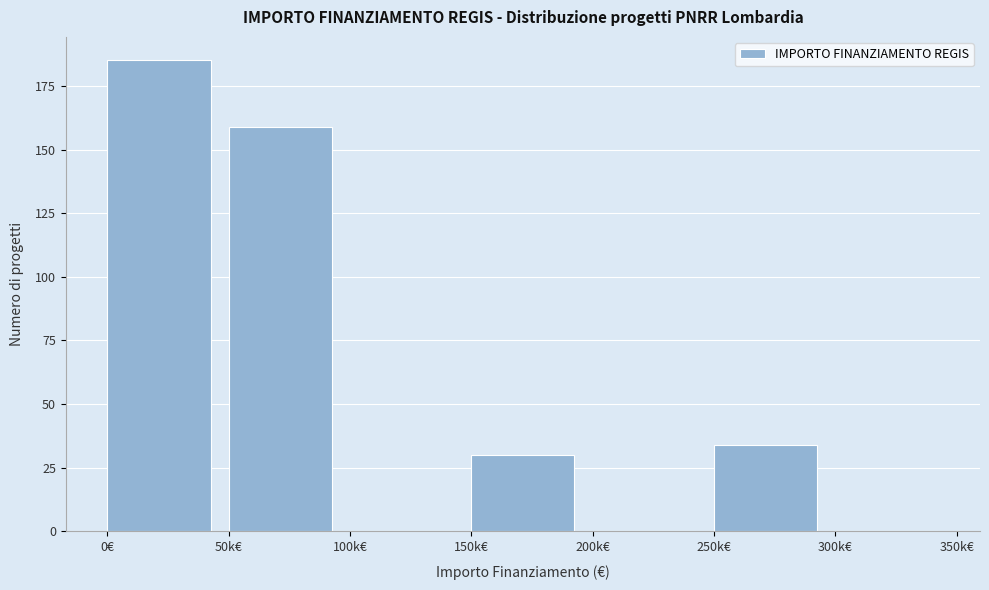

Reading right to left, extract all data points from this chart.

300k€=0	250k€=34	200k€=0	150k€=30	100k€=0	50k€=159	0€=185